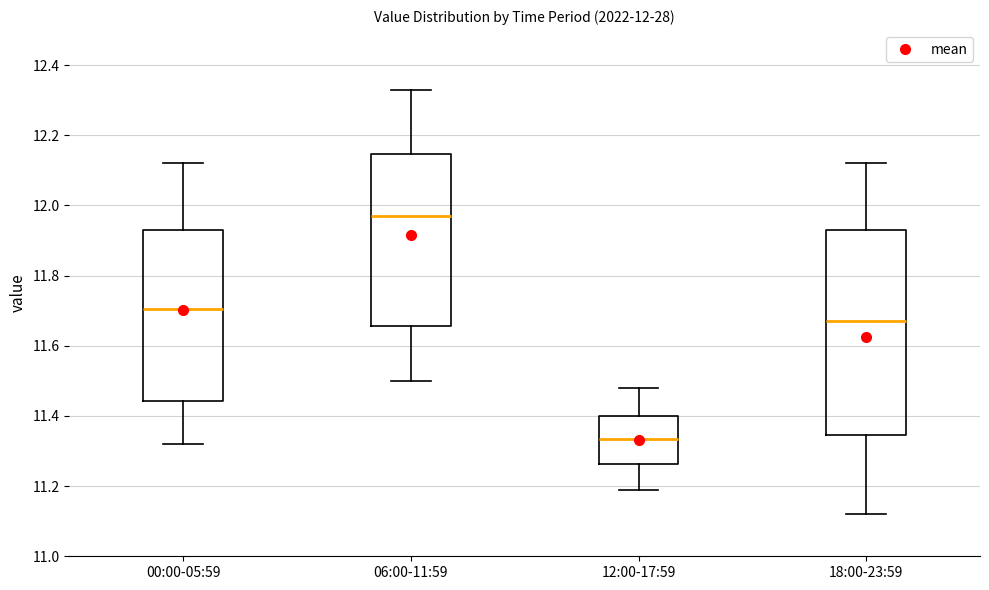

Comparing the boxes themselves (not the whiskers), which one is the tallest?

18:00-23:59